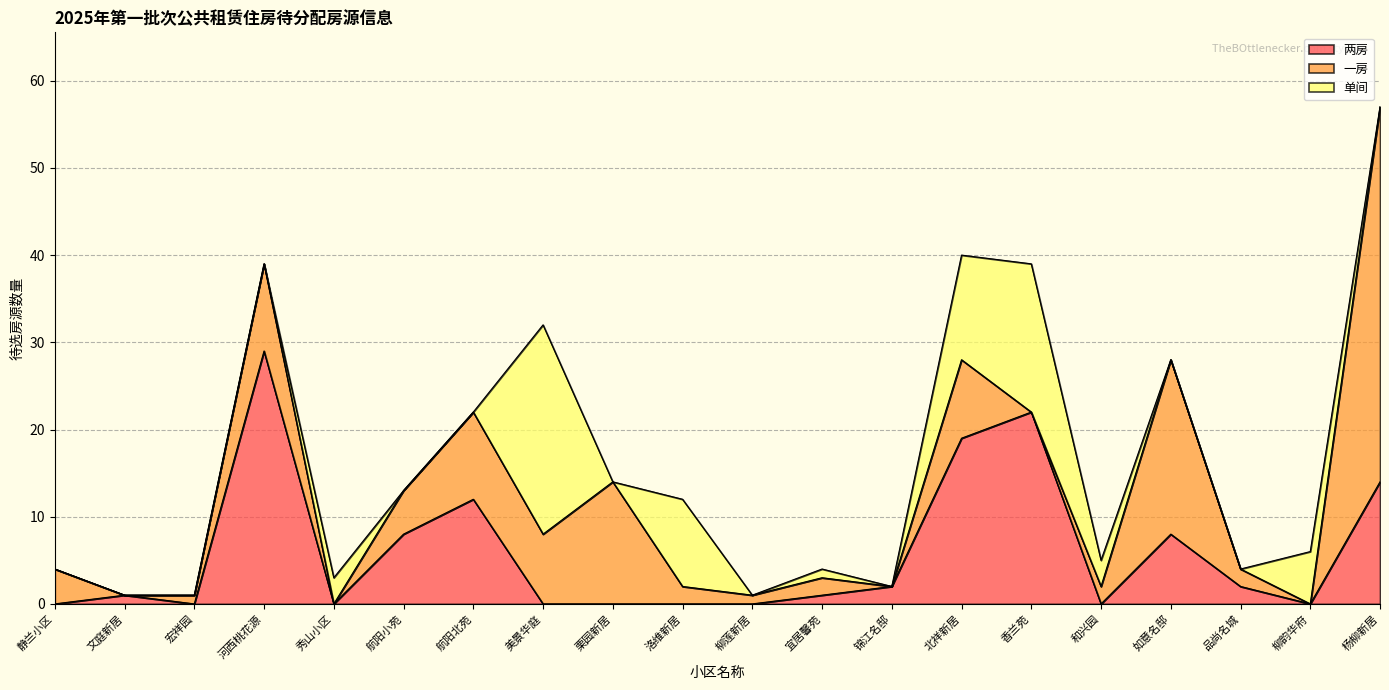

Which has a higher value, 静兰小区 or 文庭新居?

文庭新居